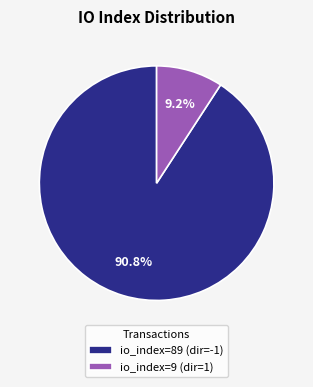

Approximately how many times larger is the value at io_index=89 (dir=-1) compared to io_index=9 (dir=1)?

9.9